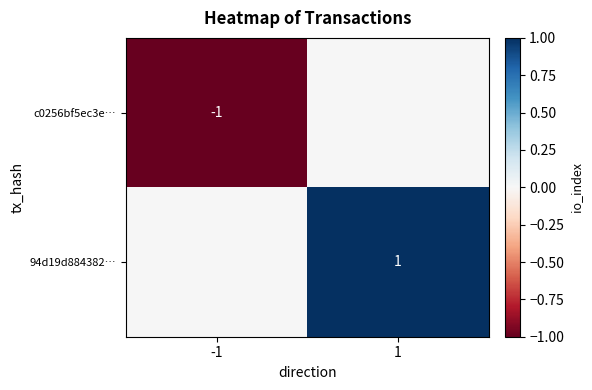

What is the spread (max minus min) of values at -1?

1